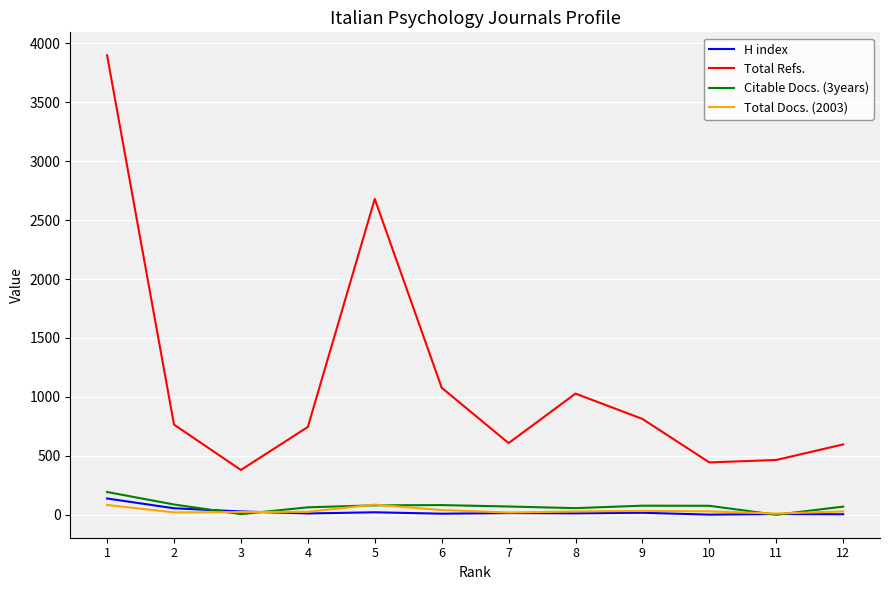

At which label does Total Refs. reach its peak?

1